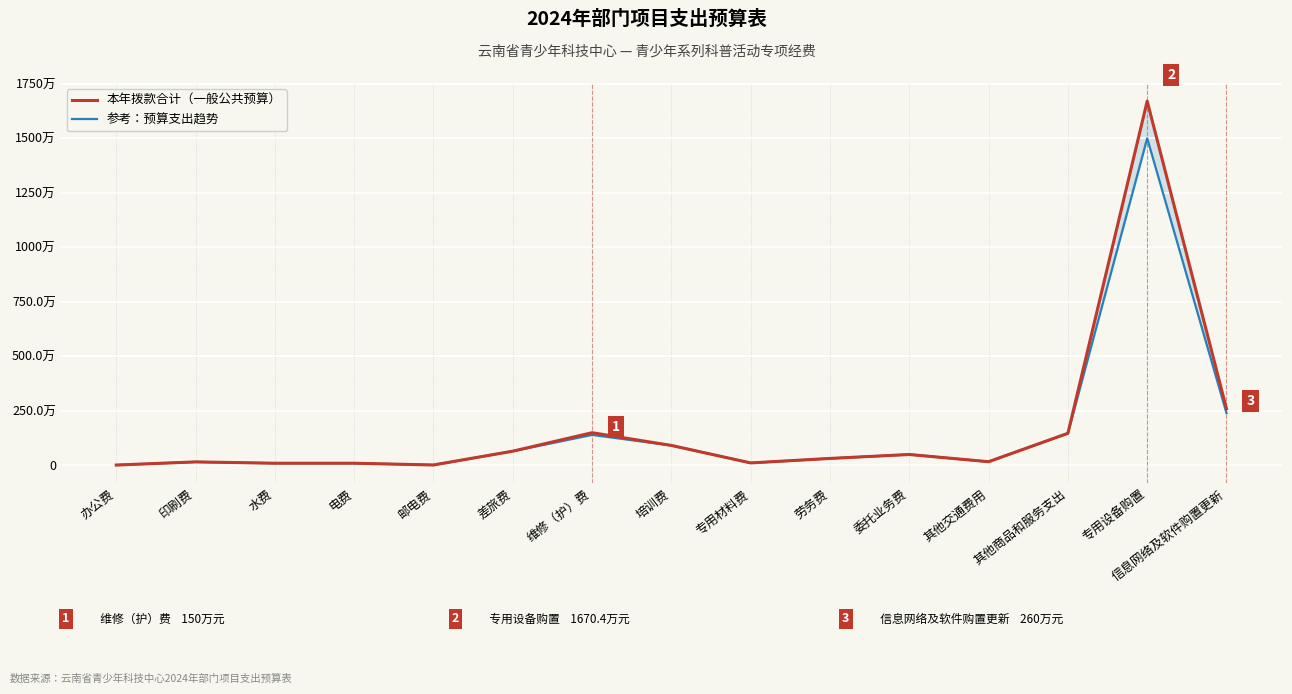

Which category has the lowest value in the 本年拨款合计（一般公共预算） series?

办公费